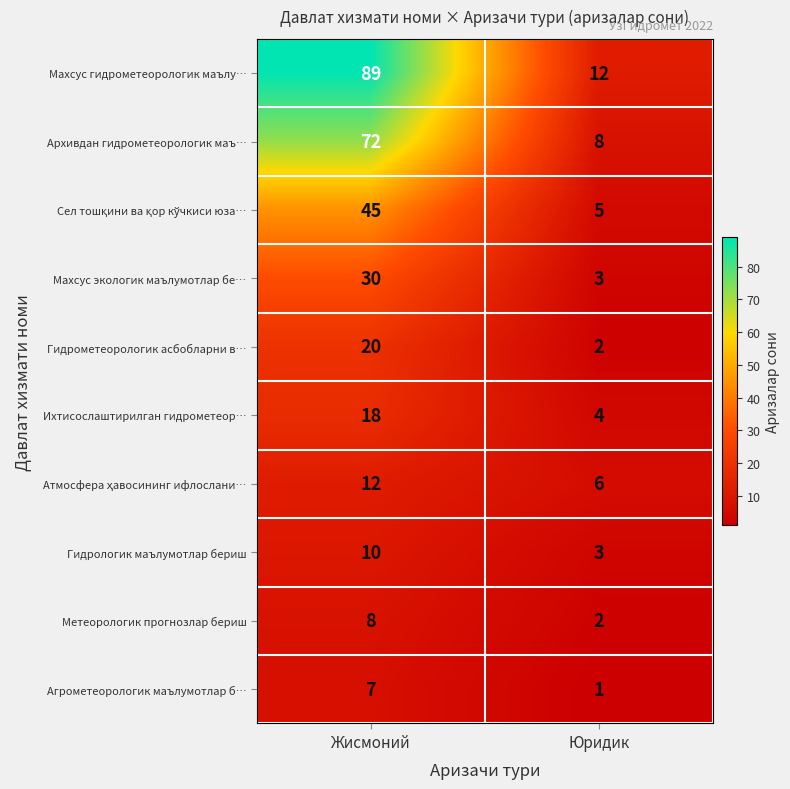

Is it true that Ихтисослаштирилган гидрометеор… equals 4 at Юридик?

True